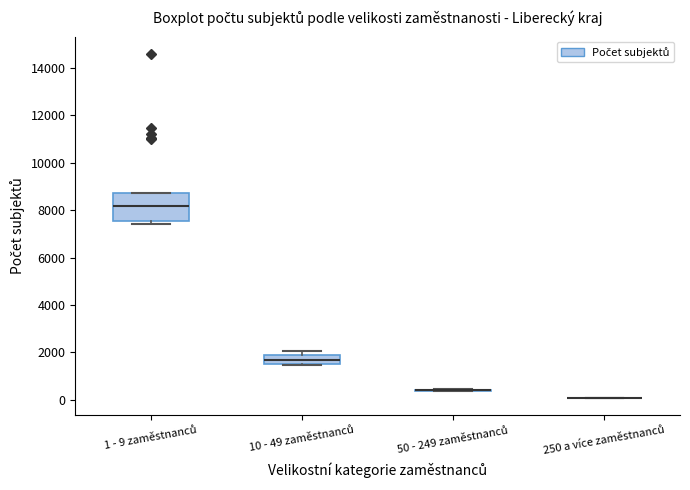

Which box is the tallest, from its lower edge to its upper edge?

1 - 9 zaměstnanců